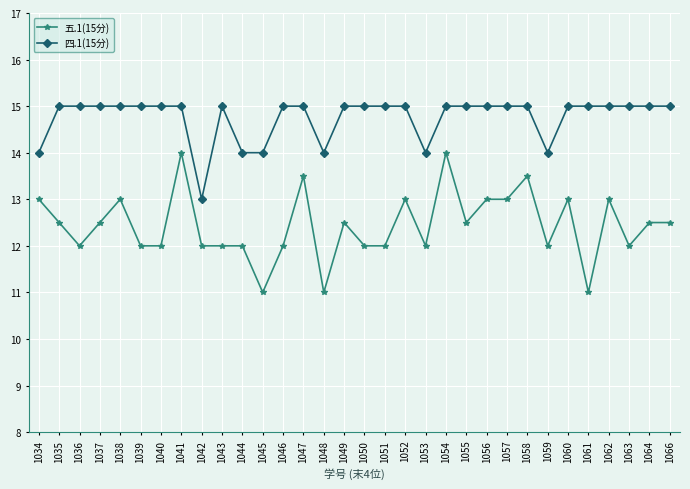

Is it true that 五.1(15分) equals 4.7 at 1061?

False